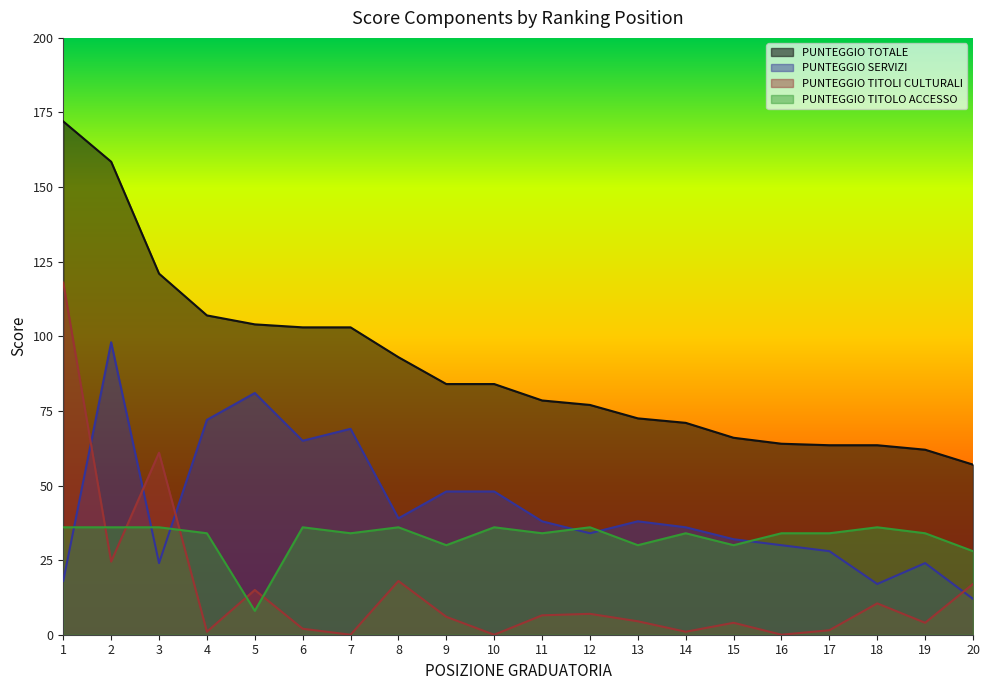

What is the minimum value for PUNTEGGIO TITOLO ACCESSO?

8.0